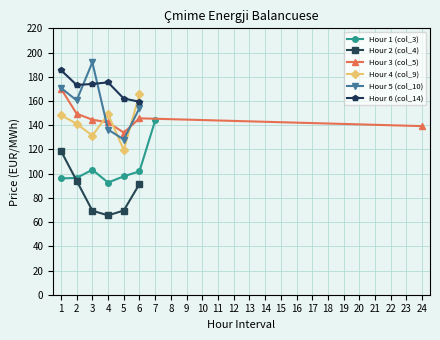

What are all the series names shown in the legend?

Hour 1 (col_3), Hour 2 (col_4), Hour 3 (col_5), Hour 4 (col_9), Hour 5 (col_10), Hour 6 (col_14)